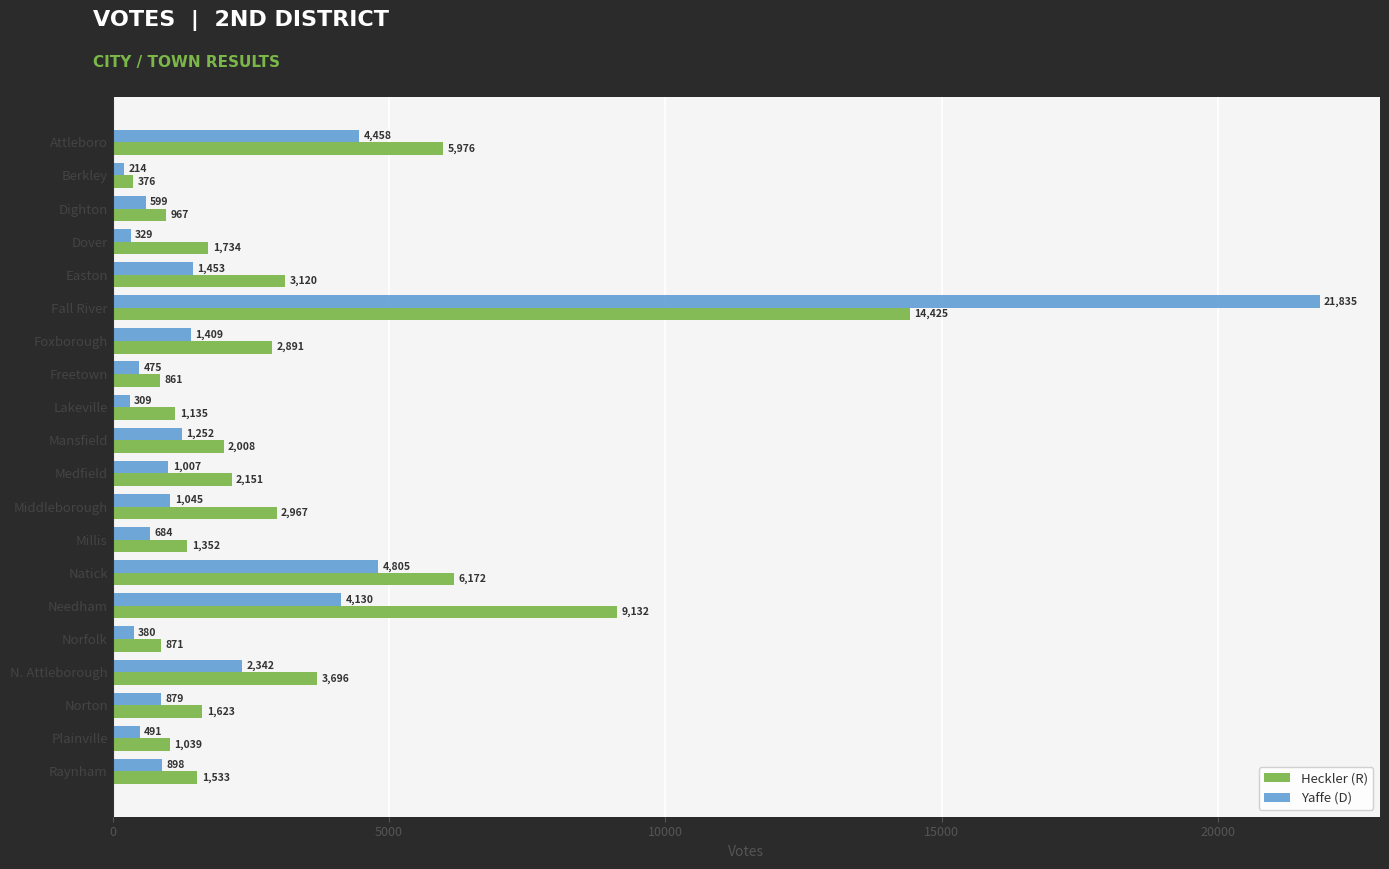

What is the difference between the highest and lowest values at Lakeville?

826